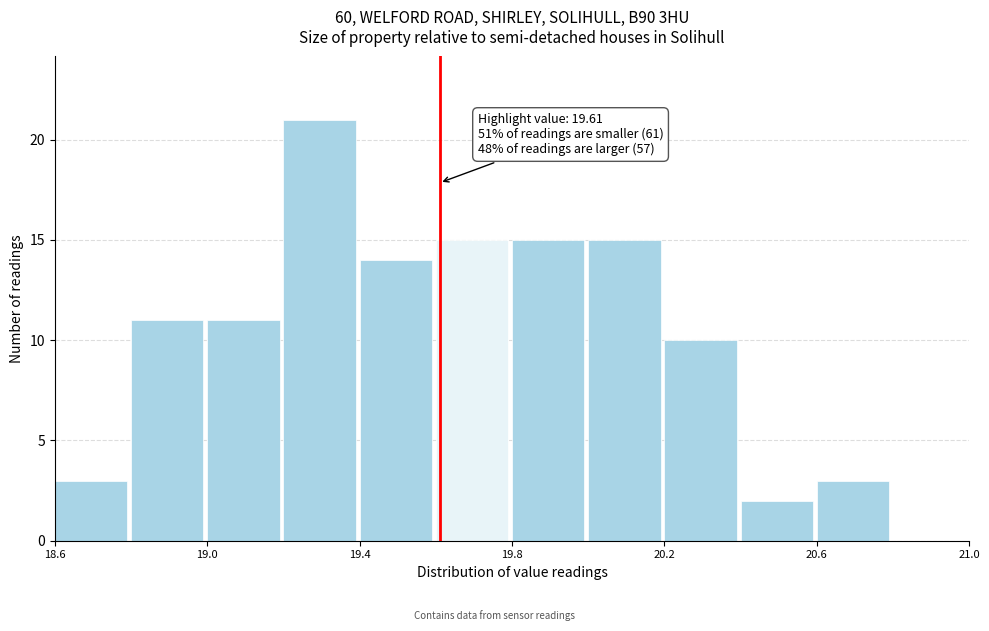

Over which range of the x-axis is the bar tallest?

19.2 to 19.4